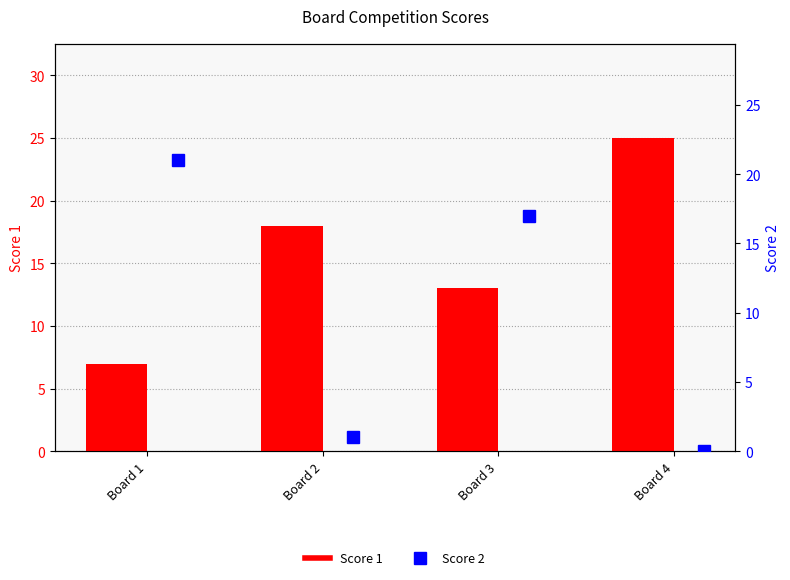

What is the spread (max minus min) of values at Board 2?

17